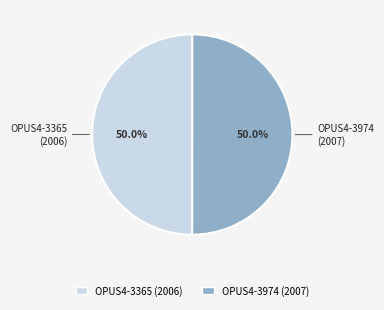

Combined, do OPUS4-3365 and OPUS4-3974 account for over 50%?

Yes